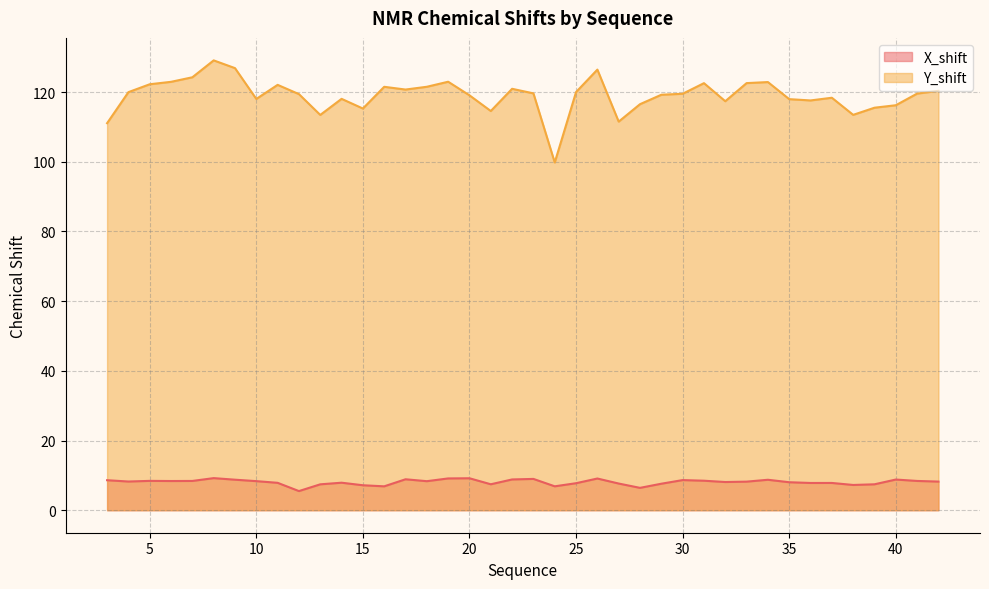

What is the difference between the Y_shift values at 20 and 38?

5.6